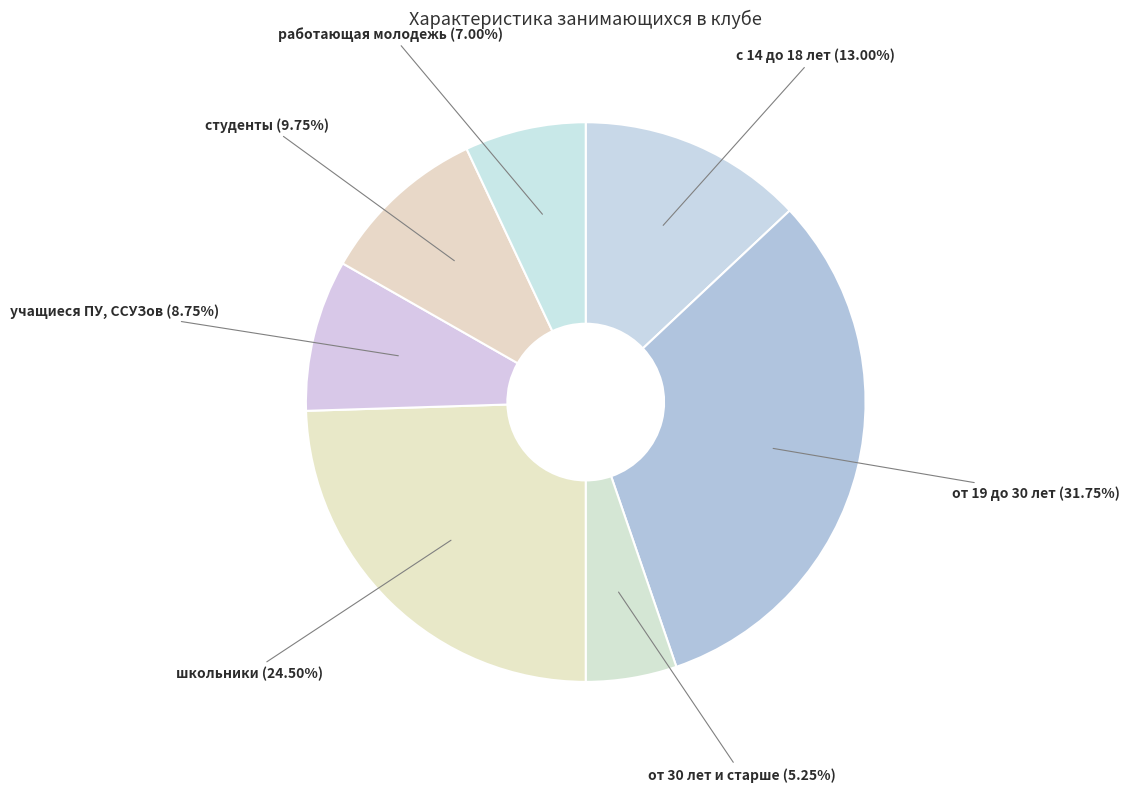

To the nearest percent, what is the average slice percentage?

14%